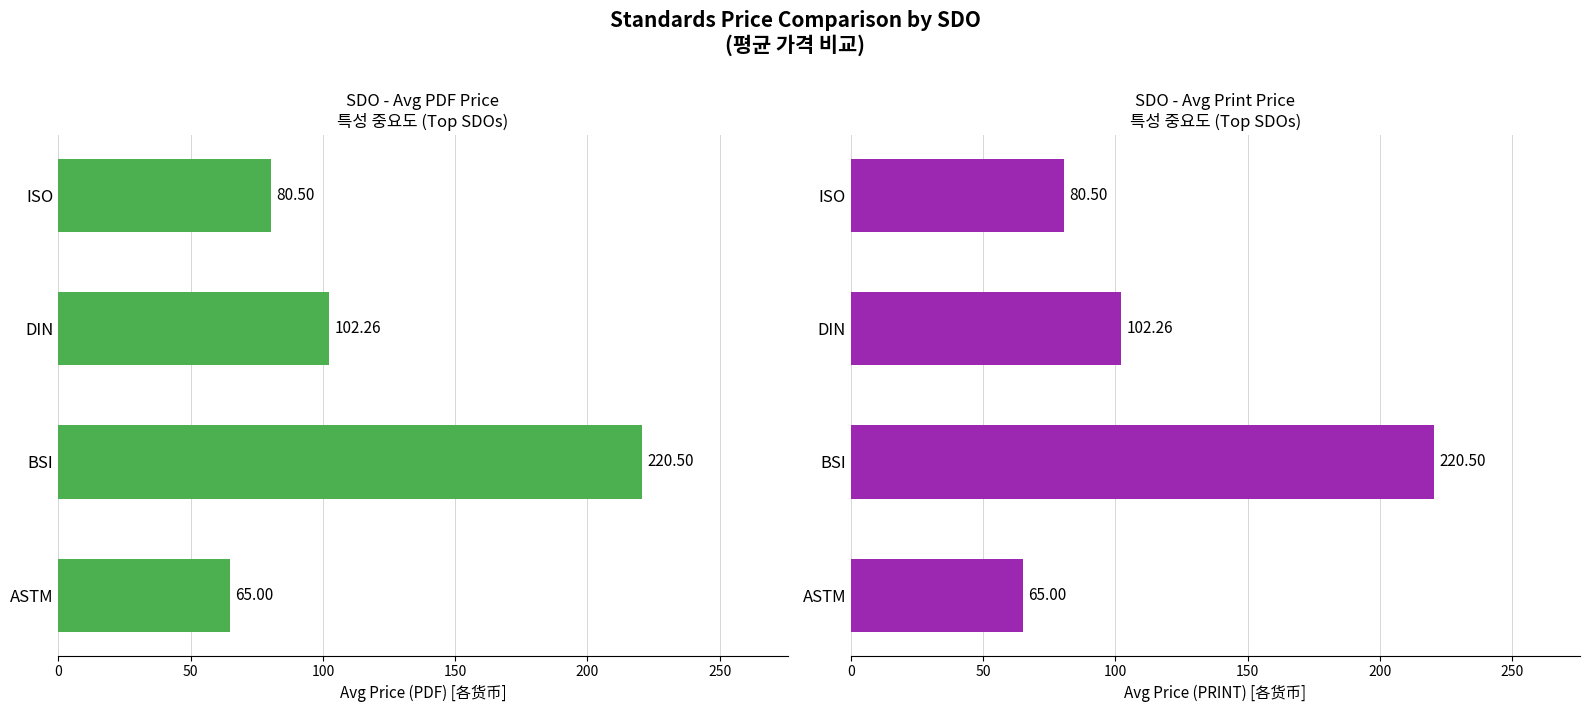

At how many categories does at least one series exceed 108?

1